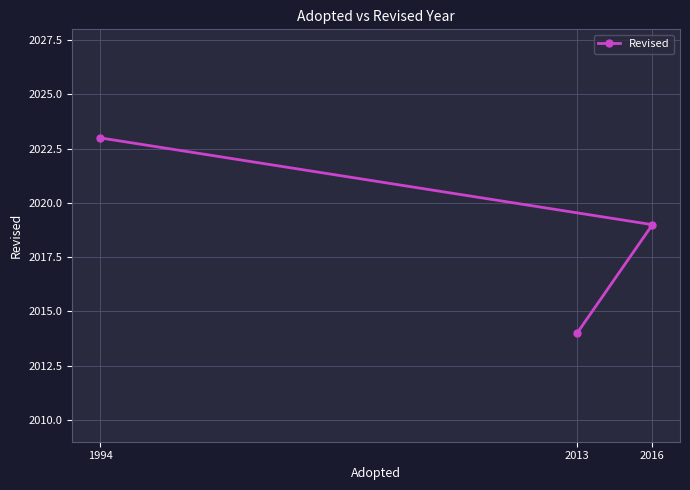

Reading left to right, what are all the values shown in this chart?

1994=2023	2013=2014	2016=2019